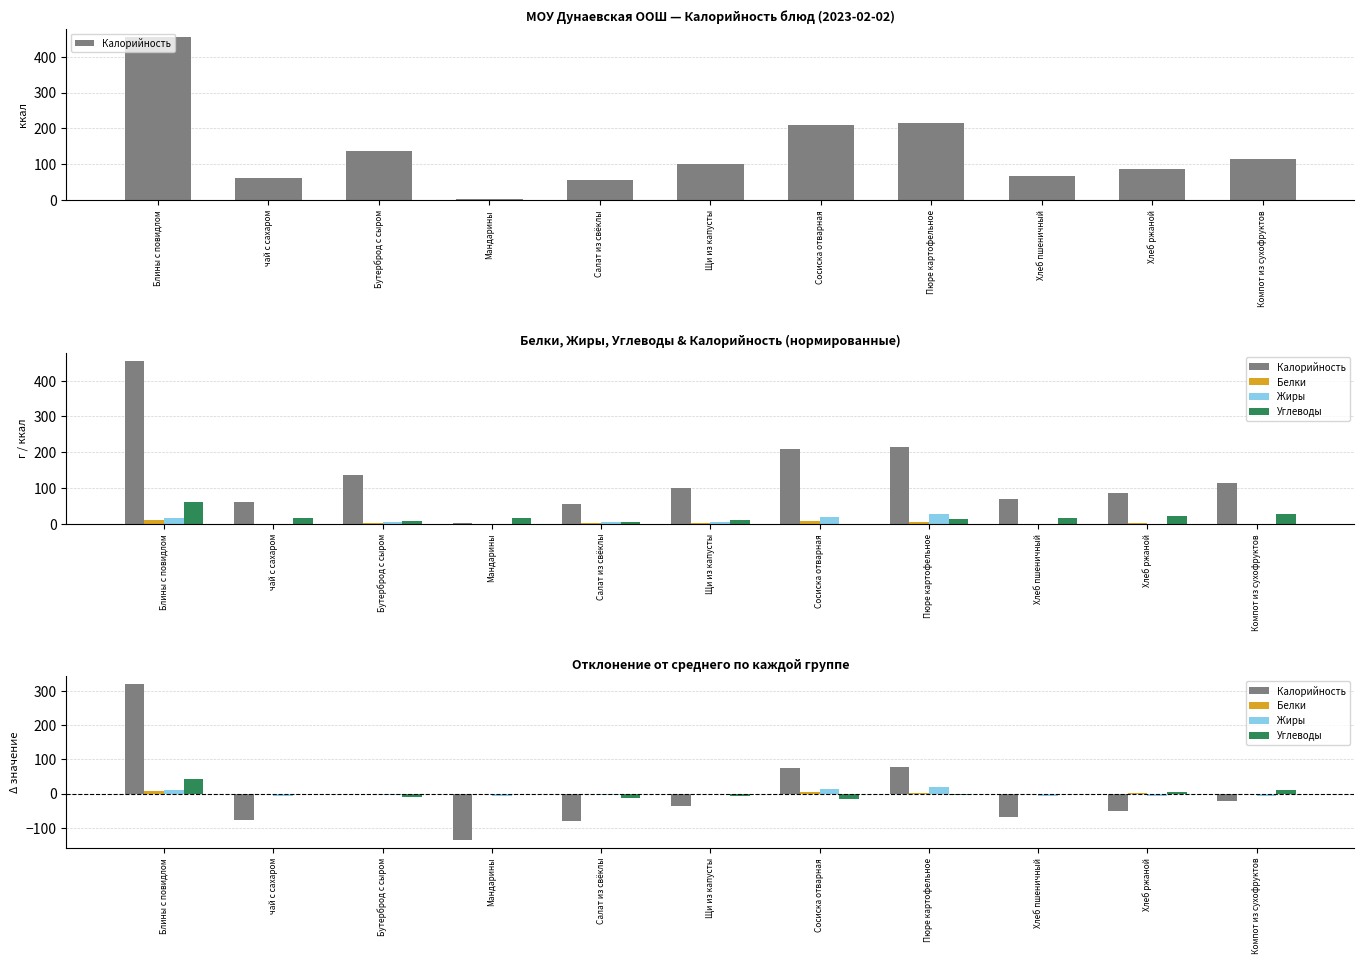

At which label is Жиры closest to 6?

Блины с повидлом